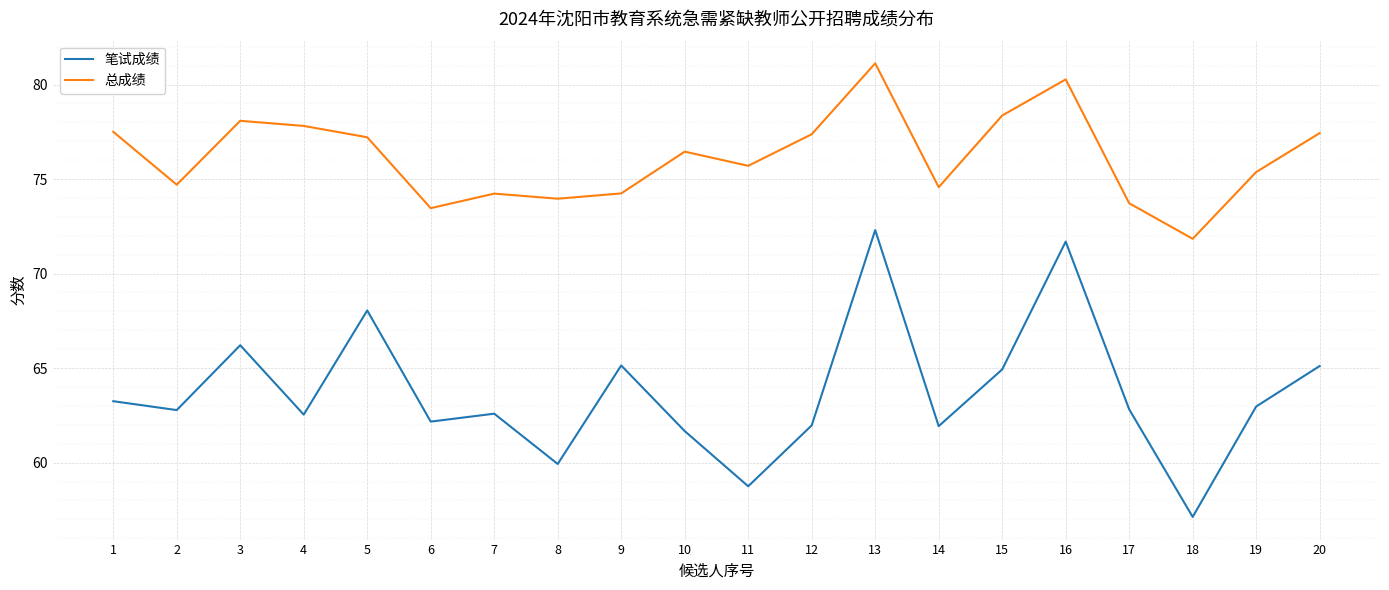

The value of 总成绩 at 6 is 73.5. True or false?

True